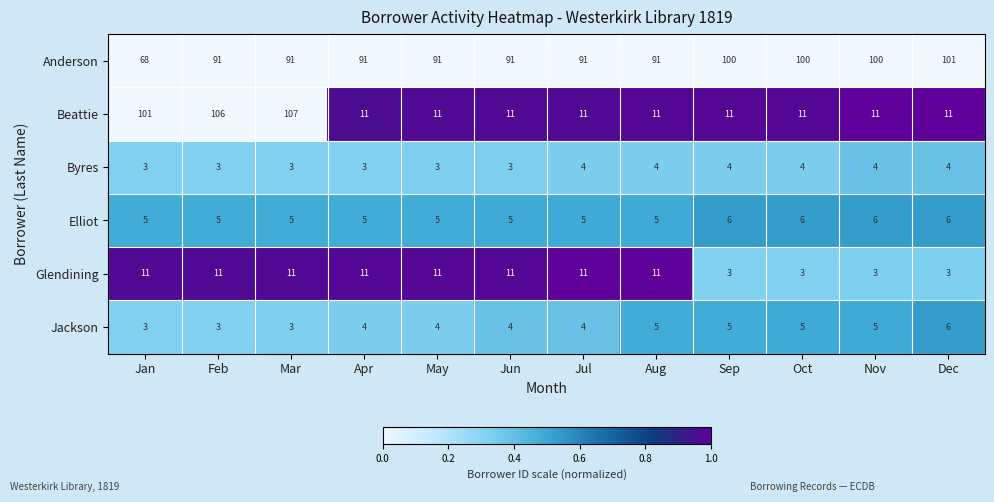

What is the maximum value shown in the chart?

107